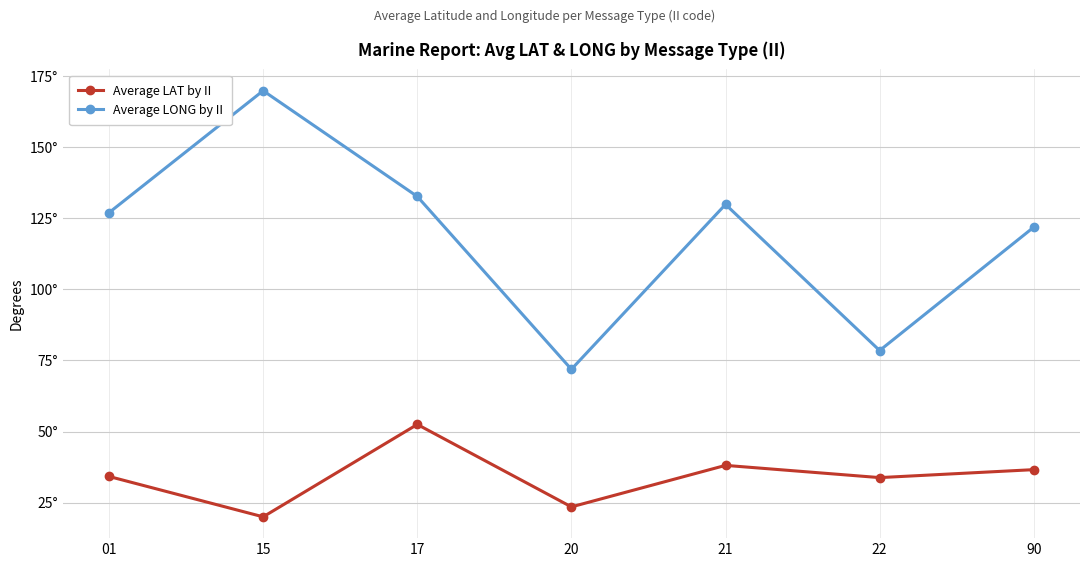

At which label is Average LAT by II closest to 36?

90